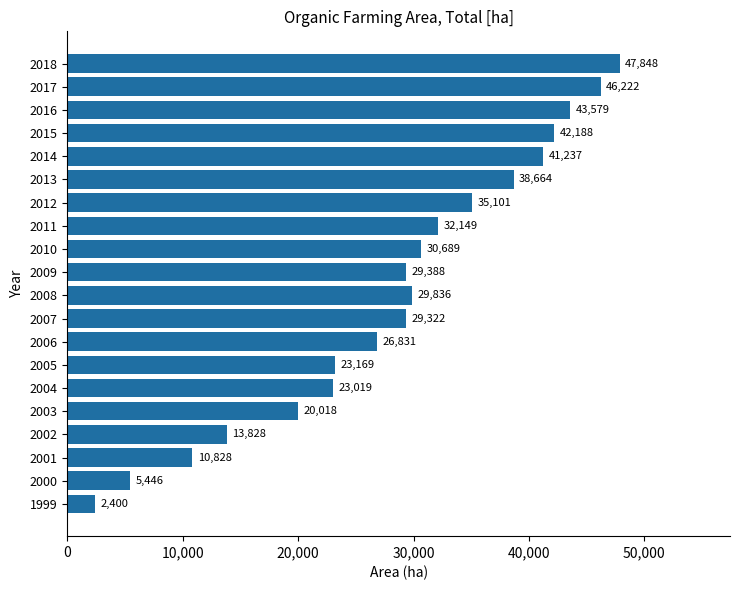

What is the average value?

28588.2